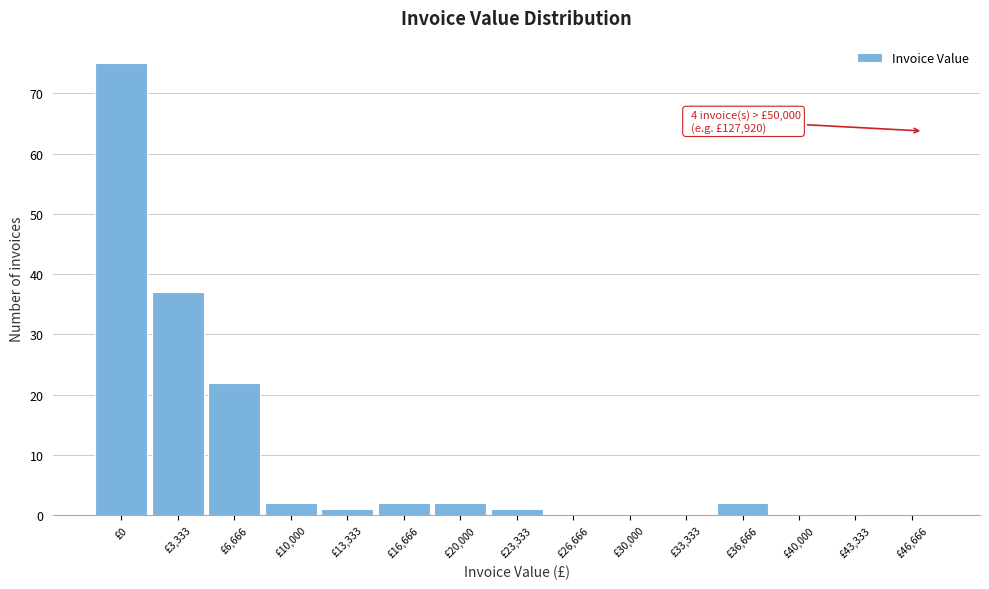

Reading right to left, transcribe all the data shown in this chart.

£46,666=0	£43,333=0	£40,000=0	£36,666=2	£33,333=0	£30,000=0	£26,666=0	£23,333=1	£20,000=2	£16,666=2	£13,333=1	£10,000=2	£6,666=22	£3,333=37	£0=75